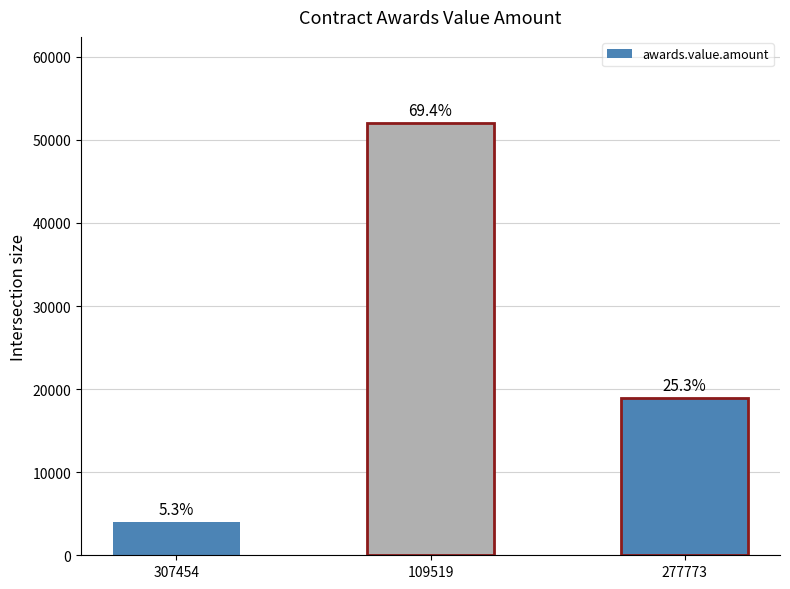

What is the label of the 2nd bar from the right?

109519